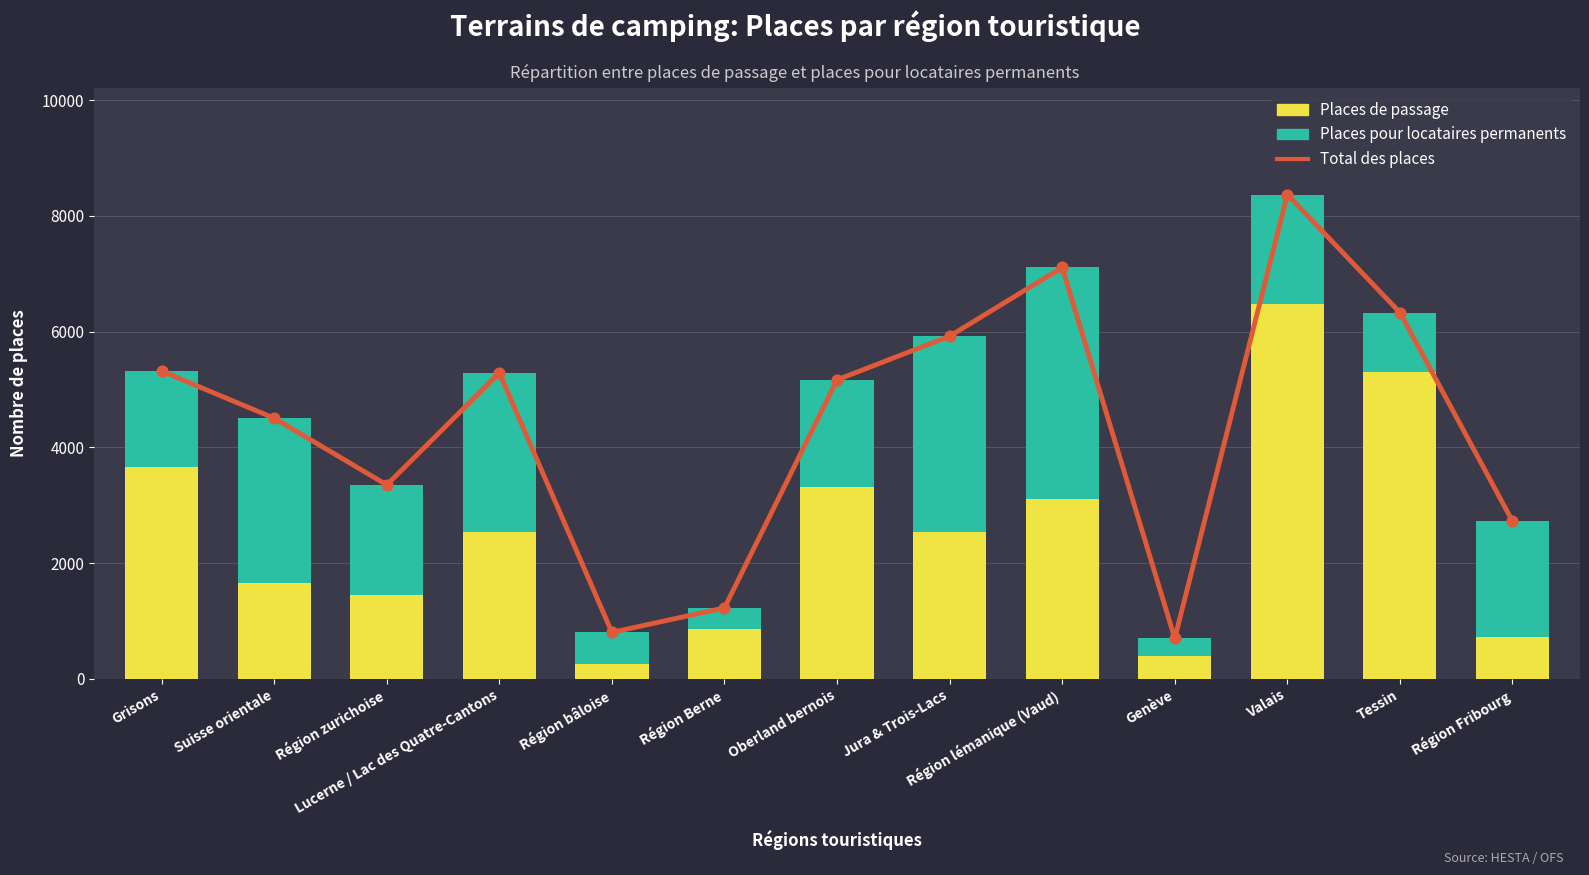

At how many categories does at least one series exceed 5883?

4